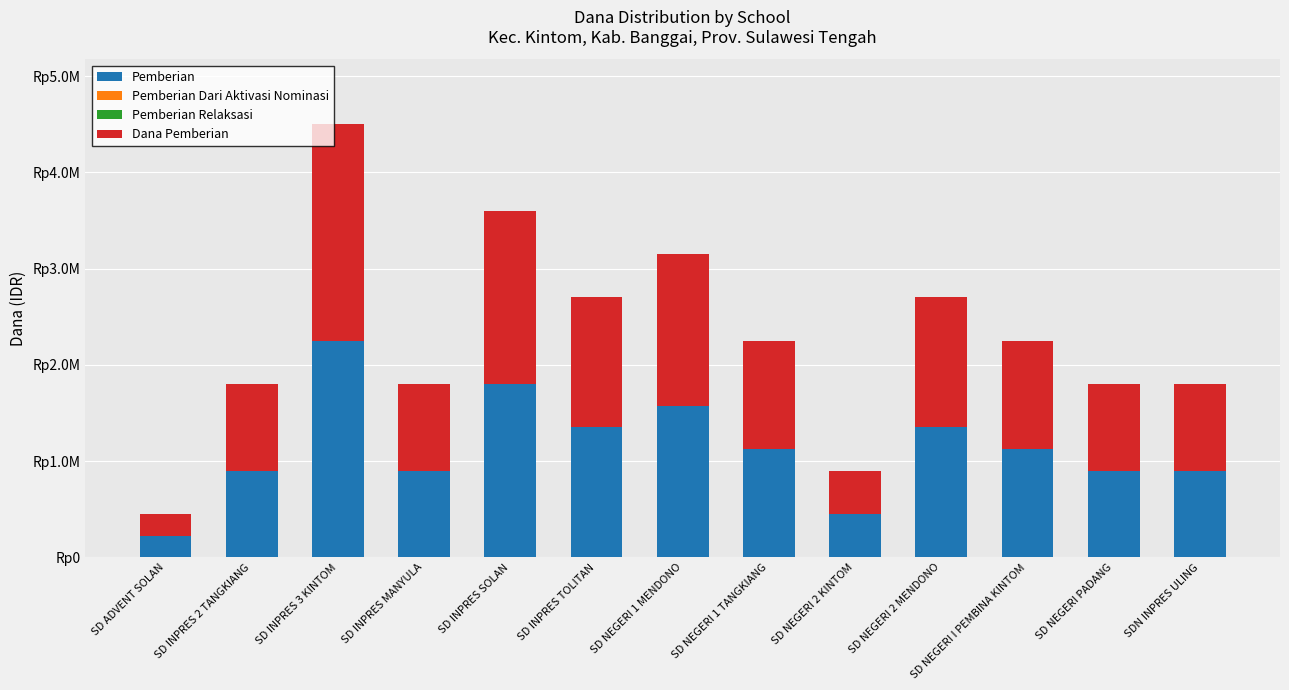

Does the chart contain any negative values?

No